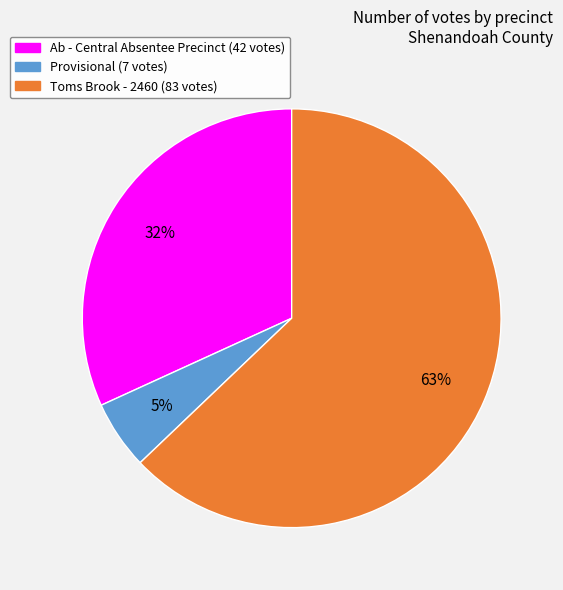

Is the sum of Provisional and Ab - Central Absentee Precinct greater than half?

No